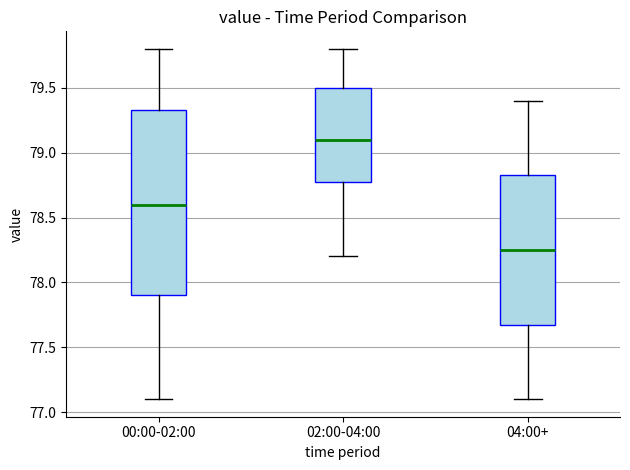

Reading left to right, read every box against the y-axis: the position of its median line, the range the box covers, and the ends of its whiskers. The values are not printed on the chart, so give them approximately, as read against the axis.

00:00-02:00: median 78.60, box 77.90 to 79.35, whiskers 77.10 to 79.80
02:00-04:00: median 79.10, box 78.80 to 79.50, whiskers 78.20 to 79.80
04:00+: median 78.25, box 77.70 to 78.85, whiskers 77.10 to 79.40